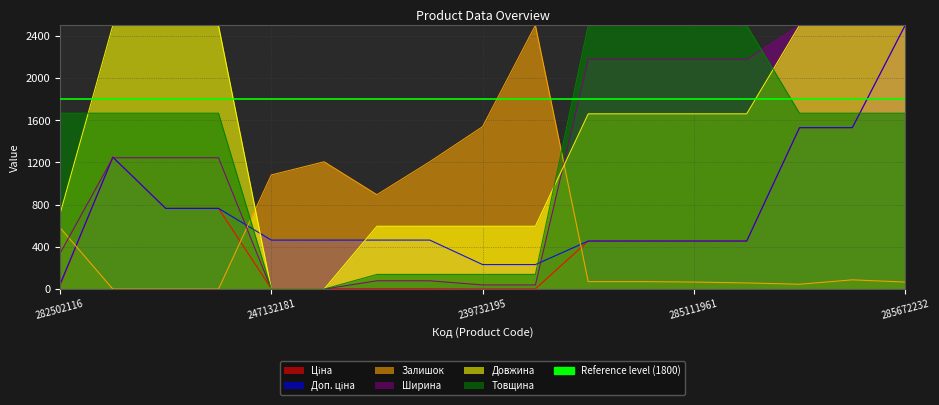

Reading left to right, list all the values displayed in this chart.

Ціна: 282502116=33.3	287712232=1250.0	287692233=764.9	287692231=764.9	247132181=4.6	247132180=4.6	239772195=4.6	239772179=4.6	239732195=2.3	239732179=2.3	285112220=455.3	285112217=455.3	285111961=455.3	285111912=455.3	285652233=1529.8	285652231=1529.8	285672232=2500.0
Доп. ціна: 282502116=45.1	287712232=1250.0	287692233=764.9	287692231=764.9	247132181=464.3	247132180=464.3	239772195=464.3	239772179=464.3	239732195=232.2	239732179=232.2	285112220=455.3	285112217=455.3	285111961=455.3	285111912=455.3	285652233=1529.8	285652231=1529.8	285672232=2500.0
Залишок: 282502116=582.4	287712232=0.0	287692233=0.0	287692231=0.0	247132181=1081.5	247132180=1206.3	239772195=894.3	239772179=1206.3	239732195=1539.1	239732179=2500.0	285112220=70.7	285112217=70.7	285111961=66.6	285111912=58.2	285652233=45.8	285652231=87.4	285672232=66.6
Ширина: 282502116=337.5	287712232=1244.6	287692233=1244.6	287692231=1244.6	247132181=0.0	247132180=0.0	239772195=78.6	239772179=78.6	239732195=39.3	239732179=39.3	285112220=2178.6	285112217=2178.6	285111961=2178.6	285111912=2178.6	285652233=2500.0	285652231=2500.0	285672232=2500.0
Довжина: 282502116=711.3	287712232=2500.0	287692233=2500.0	287692231=2500.0	247132181=0.0	247132180=0.0	239772195=595.2	239772179=595.2	239732195=595.2	239732179=595.2	285112220=1660.7	285112217=1660.7	285111961=1660.7	285111912=1660.7	285652233=2500.0	285652231=2500.0	285672232=2500.0
Товщина: 282502116=1666.7	287712232=1666.7	287692233=1666.7	287692231=1666.7	247132181=0.0	247132180=0.0	239772195=138.9	239772179=138.9	239732195=138.9	239732179=138.9	285112220=2500.0	285112217=2500.0	285111961=2500.0	285111912=2500.0	285652233=1666.7	285652231=1666.7	285672232=1666.7